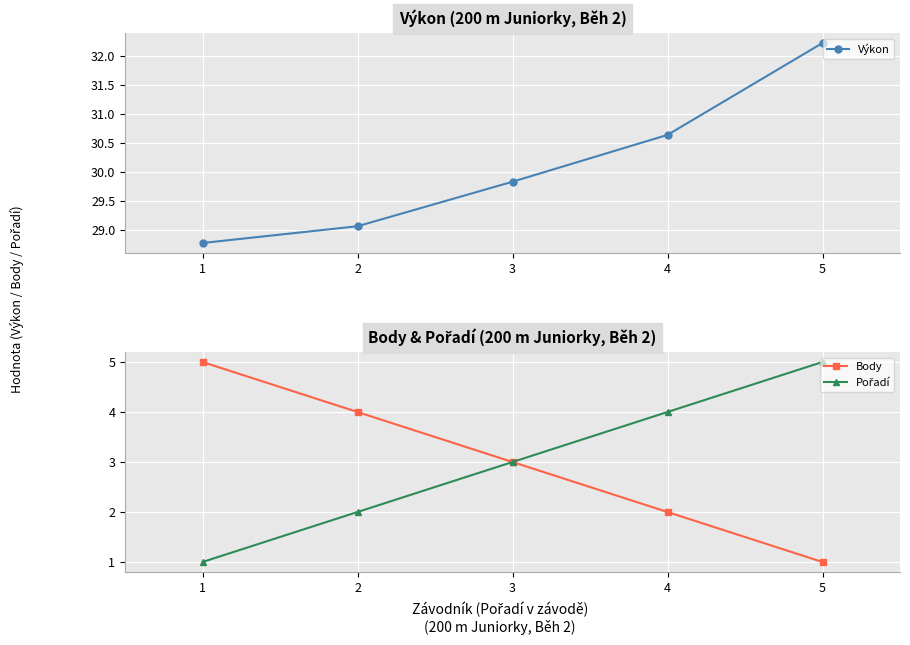

Between 5 and 2, which is larger?

5